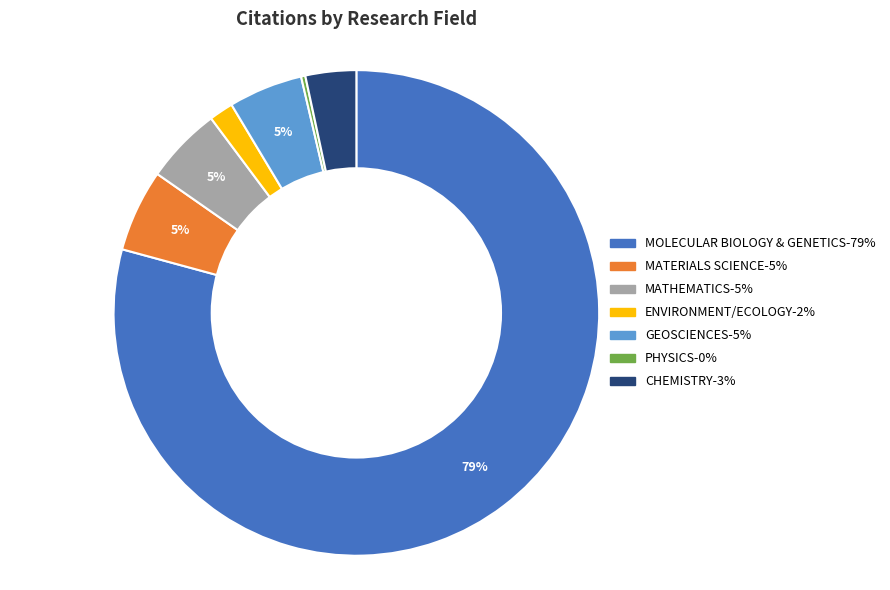

Do GEOSCIENCES and MOLECULAR BIOLOGY & GENETICS together represent more than half of the pie?

Yes